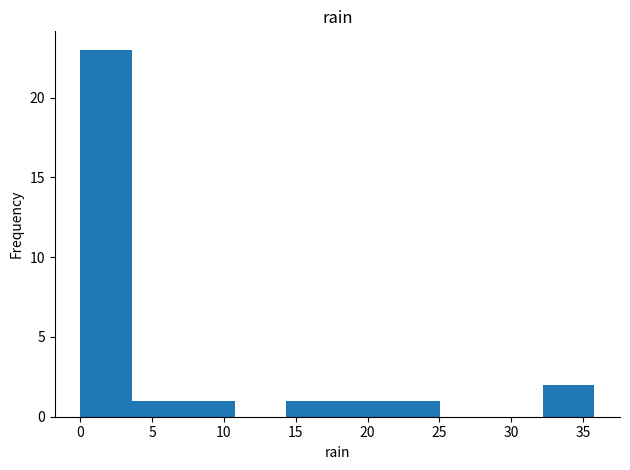

Reading left to right, transcribe this chart: for each bar, give the range it covers on the x-axis and its height. Neither the bar edges nor the heights are printed on the chart, so give them approximately, as read against the axes.

0.0 to 3.5: 23
3.5 to 7.0: 1
7.0 to 10.5: 1
10.5 to 14.5: 0
14.5 to 18.0: 1
18.0 to 21.5: 1
21.5 to 25.0: 1
25.0 to 28.5: 0
28.5 to 32.0: 0
32.0 to 36.0: 2